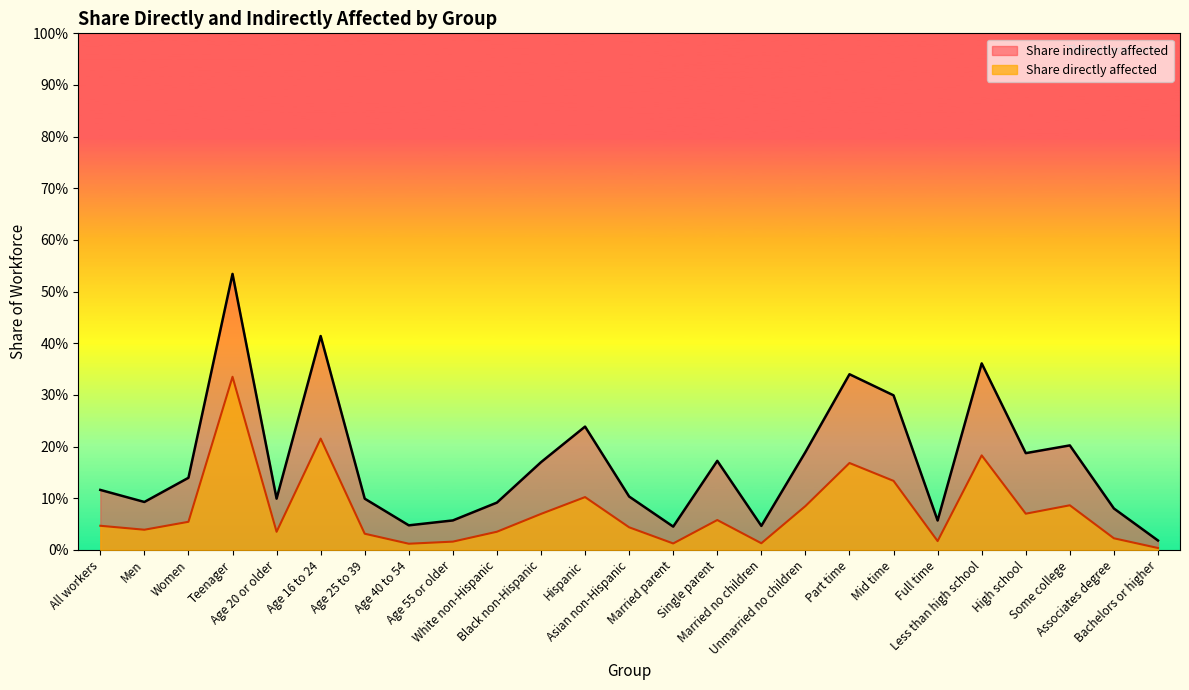

What value does the data have at Teenager?

0.3